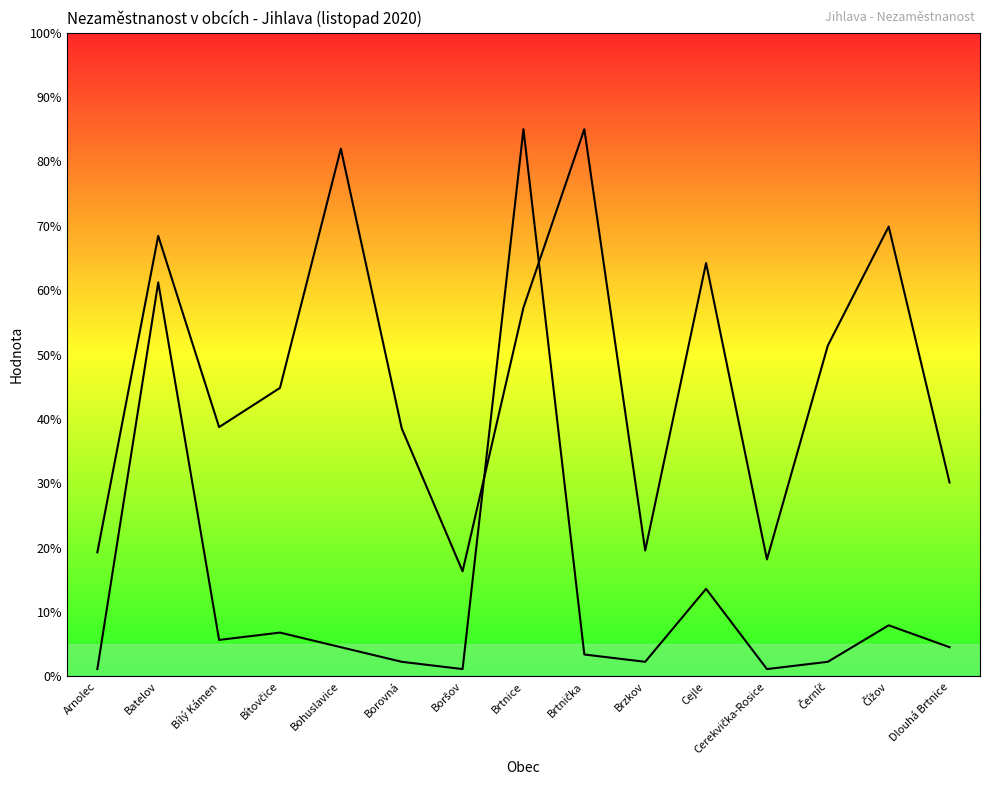

The value of Uchazeči o zaměstnání celkem at Brtnice is 85.0. True or false?

True